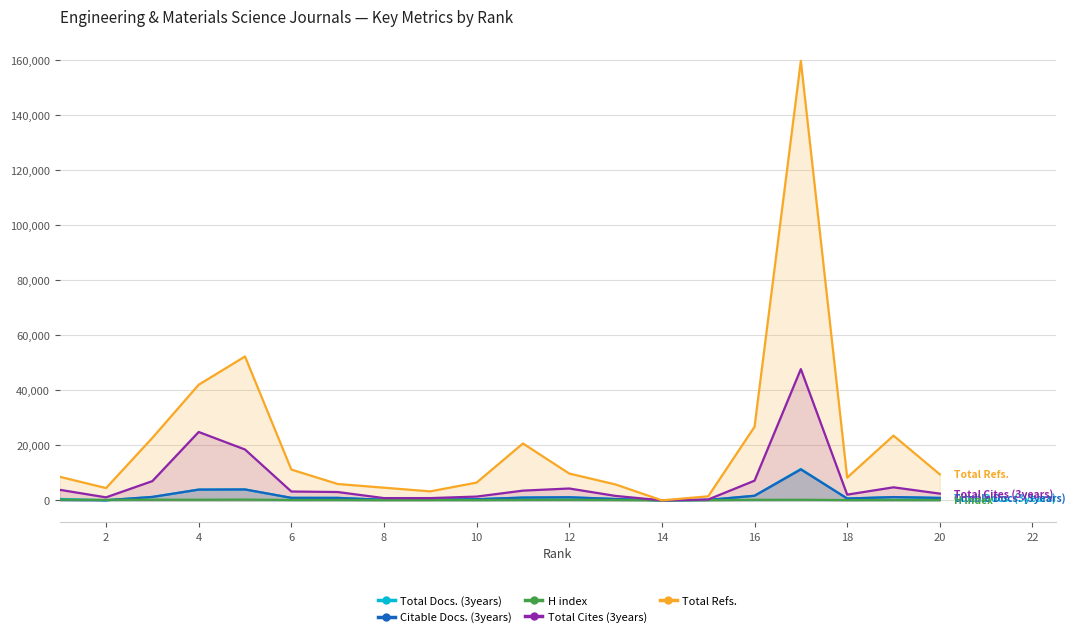

What is the sum of all Citable Docs. (3years) values?

30209